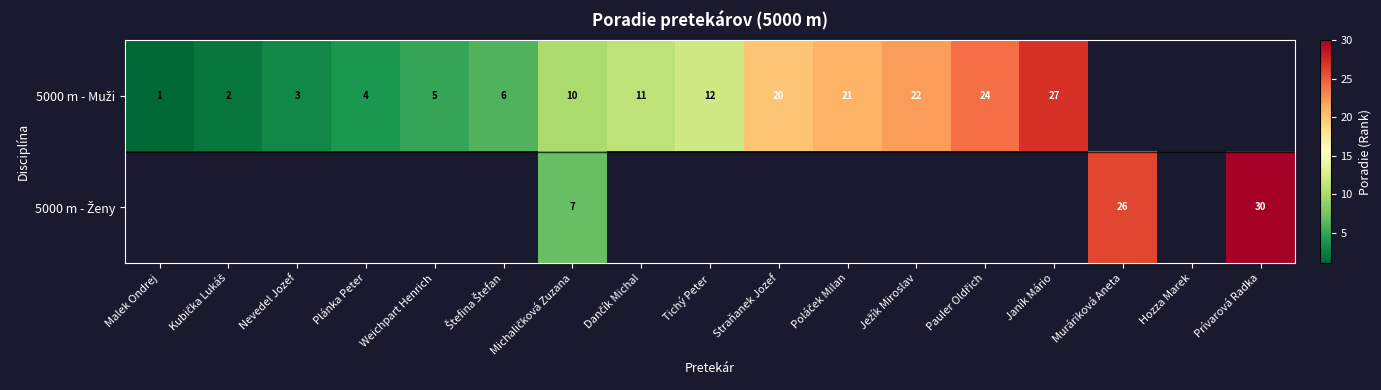

Which series changed the most between Ježík Miroslav and Janík Mário?

5000 m - Muži